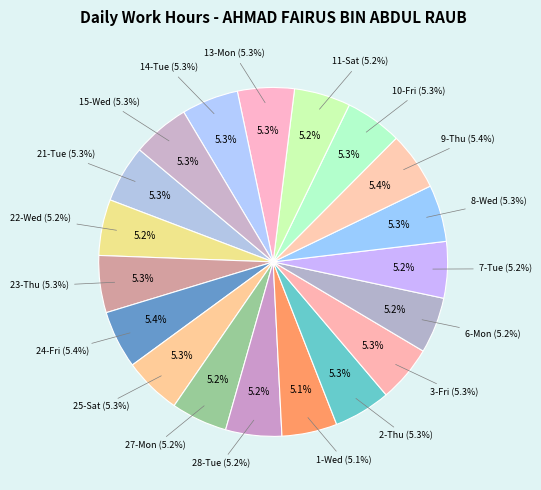

The 9-Thu slice represents 5% of the pie. True or false?

True